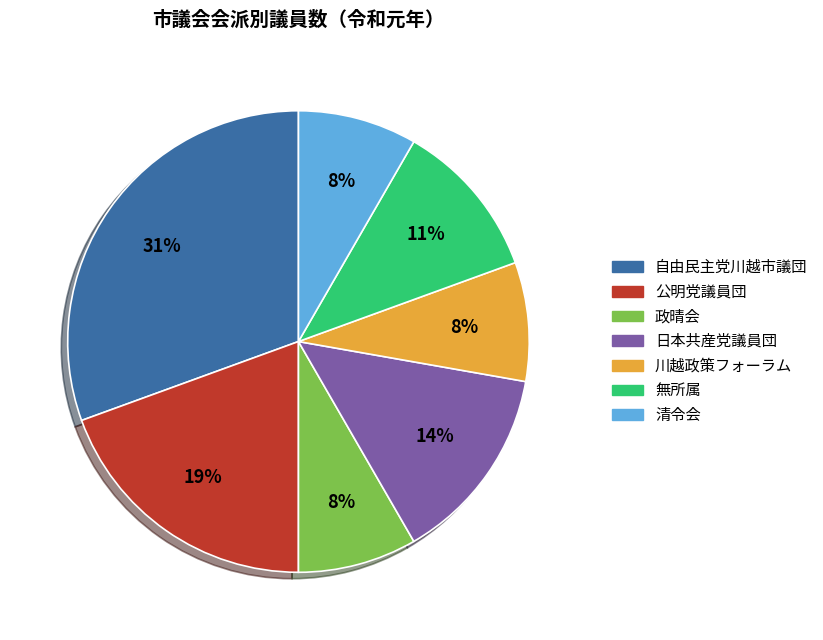

Is the sum of 自由民主党川越市議団 and 政晴会 greater than half?

No